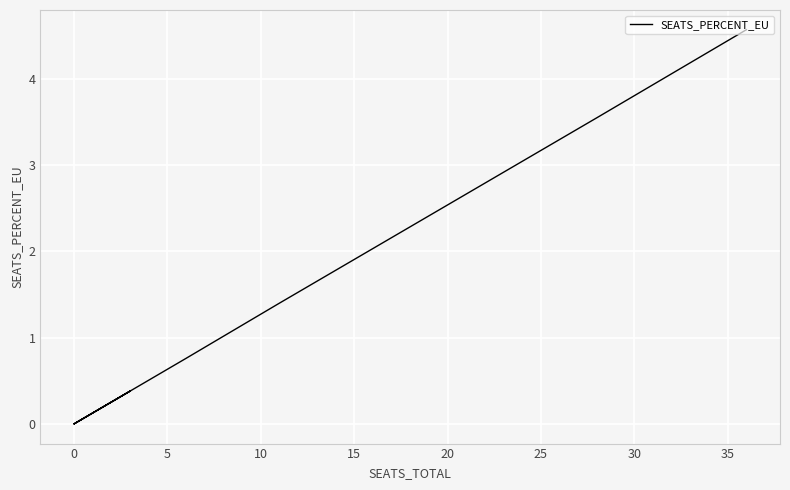

How many lines are shown in the chart?

1